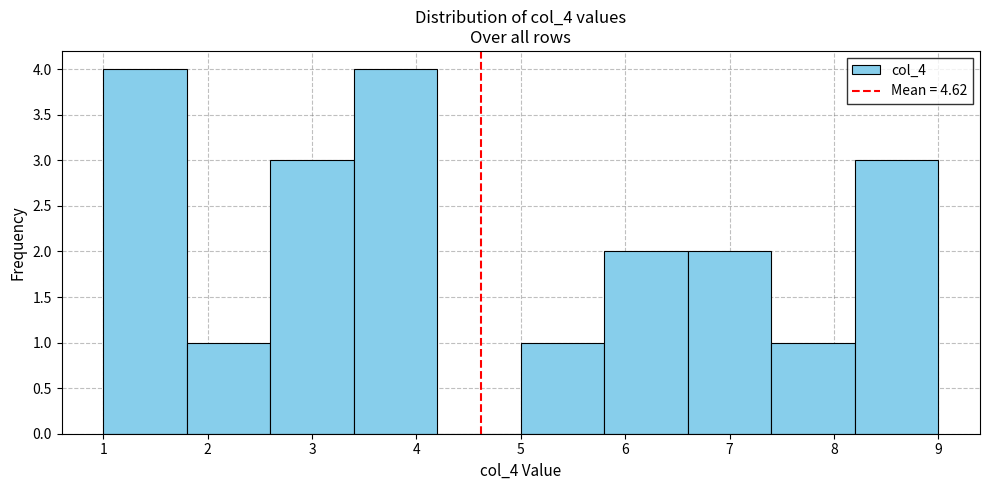

Reading left to right, transcribe this chart: for each bar, give the range it covers on the x-axis and its height. The values are not printed on the chart, so give them approximately, as read against the axis.

1.0 to 1.8: 4
1.8 to 2.6: 1
2.6 to 3.4: 3
3.4 to 4.2: 4
4.2 to 5.0: 0
5.0 to 5.8: 1
5.8 to 6.6: 2
6.6 to 7.4: 2
7.4 to 8.2: 1
8.2 to 9.0: 3